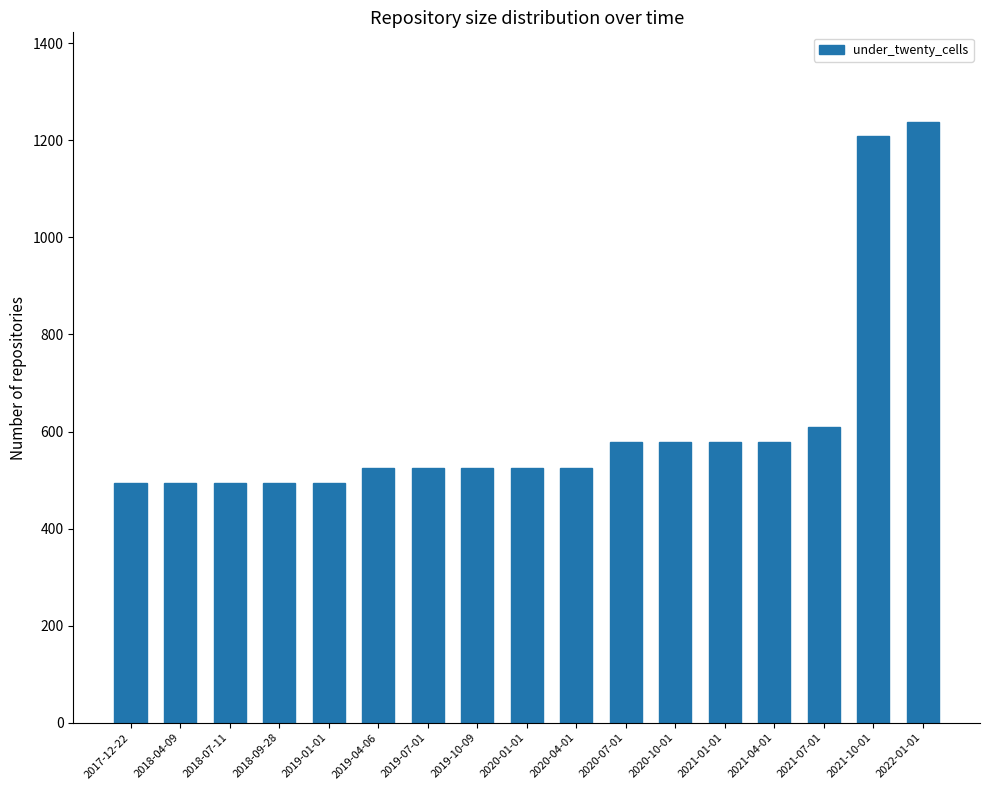

What is the smallest value displayed?

494